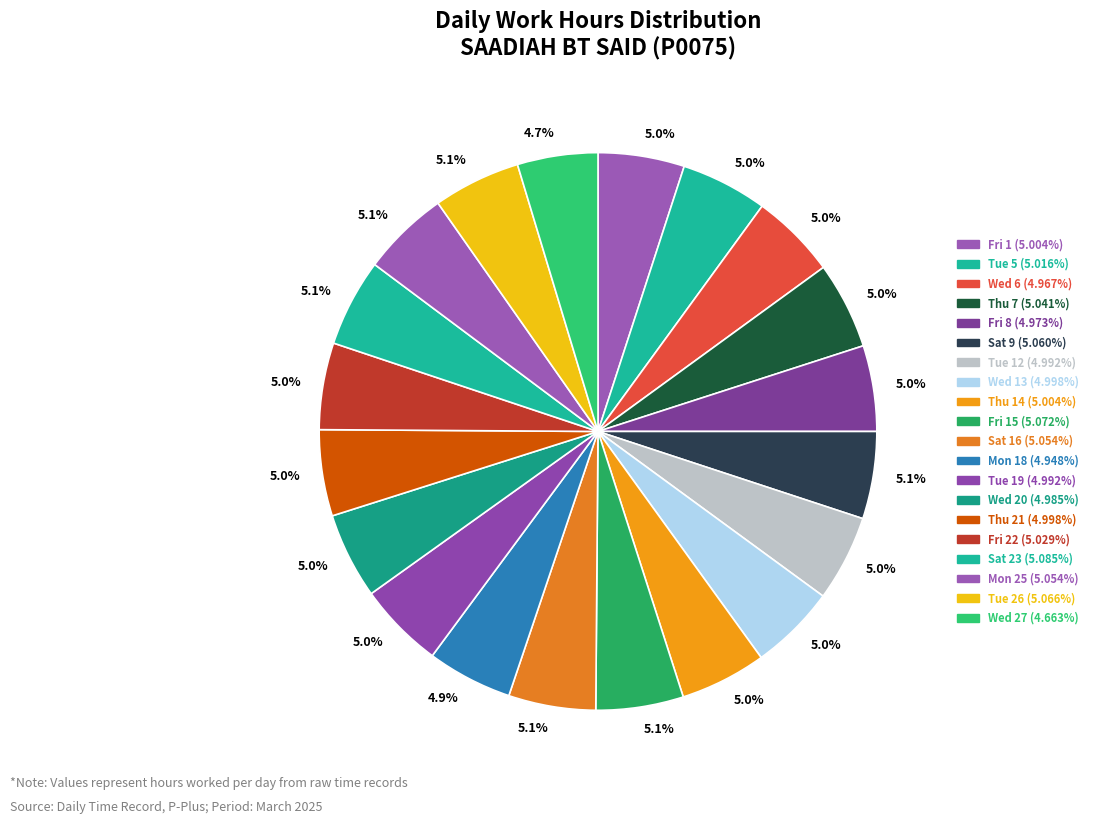

To the nearest percent, what is the average slice percentage?

5%